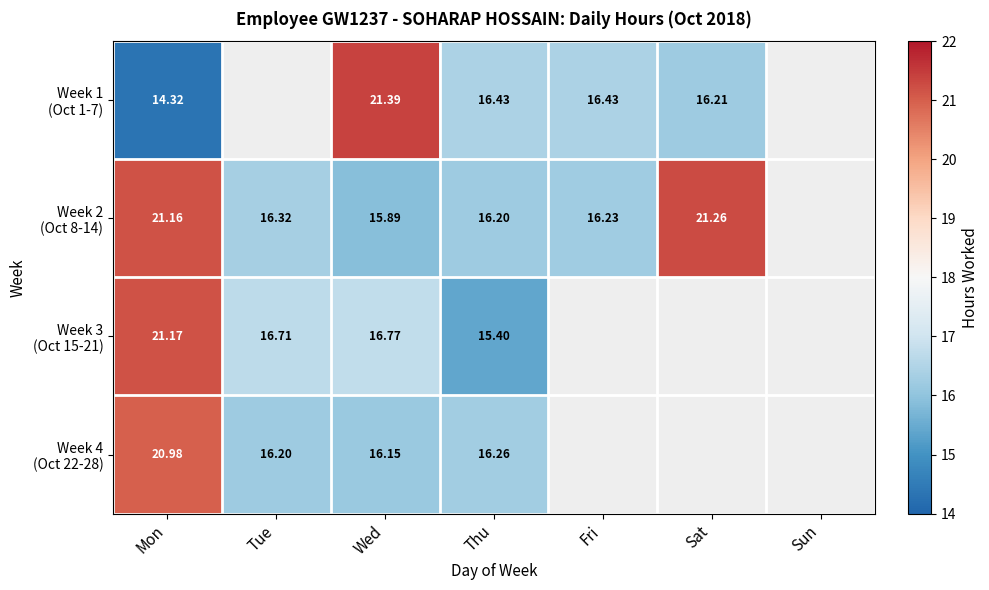

Which category has the highest value in the Week 2 (Oct 8-14) series?

Sat